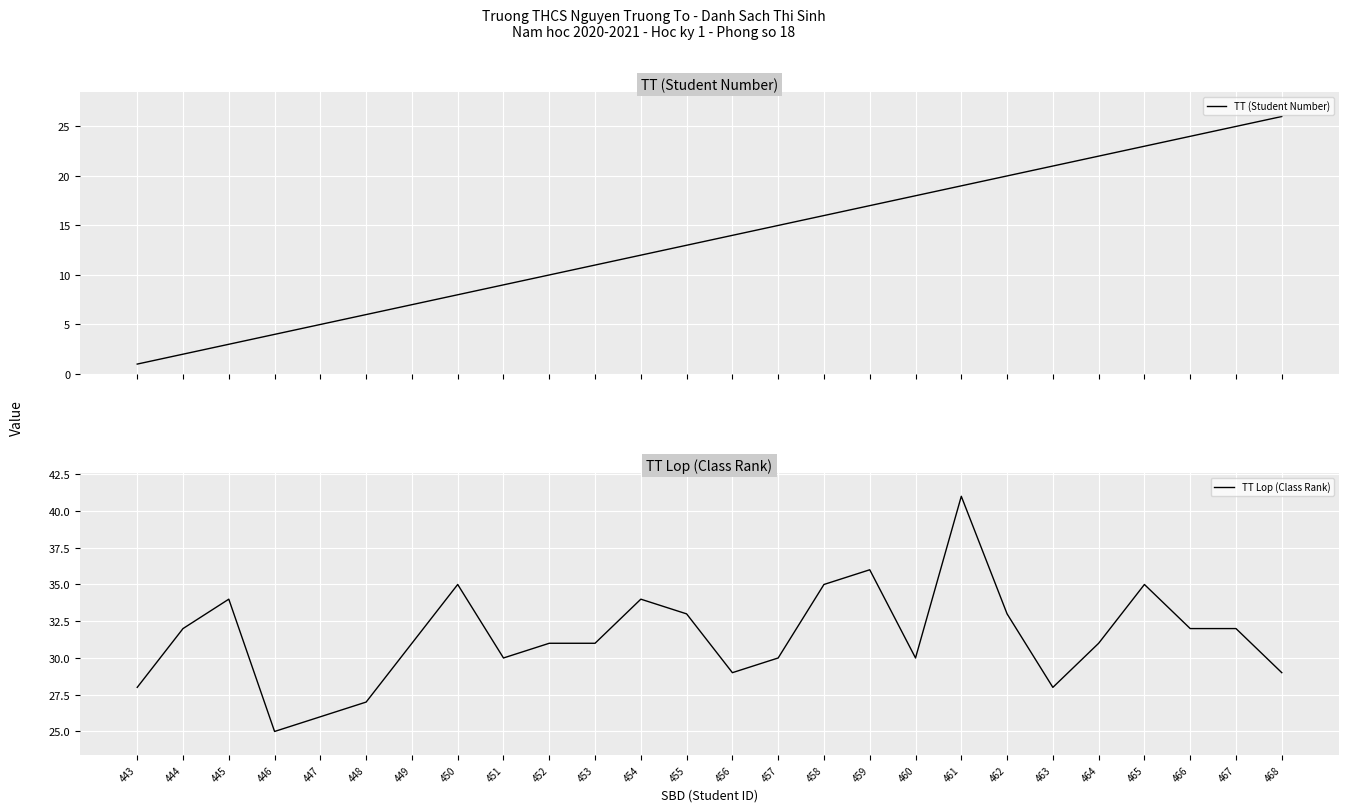

How many distinct data groups are displayed?

2